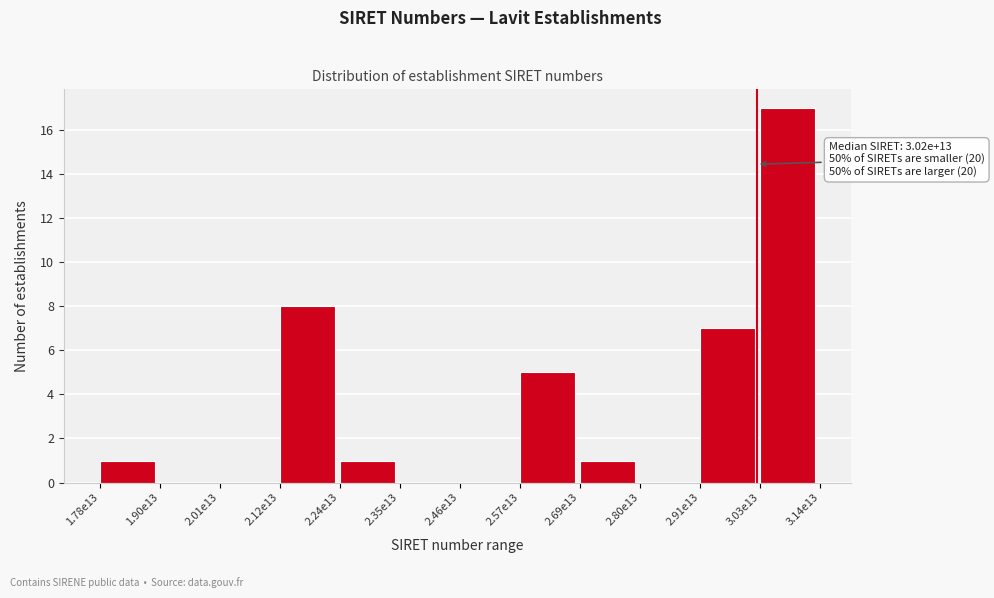

Reading left to right, extract all data points from this chart.

1.78e13=1	1.90e13=0	2.01e13=0	2.12e13=8	2.24e13=1	2.35e13=0	2.46e13=0	2.57e13=5	2.69e13=1	2.80e13=0	2.91e13=7	3.03e13=17